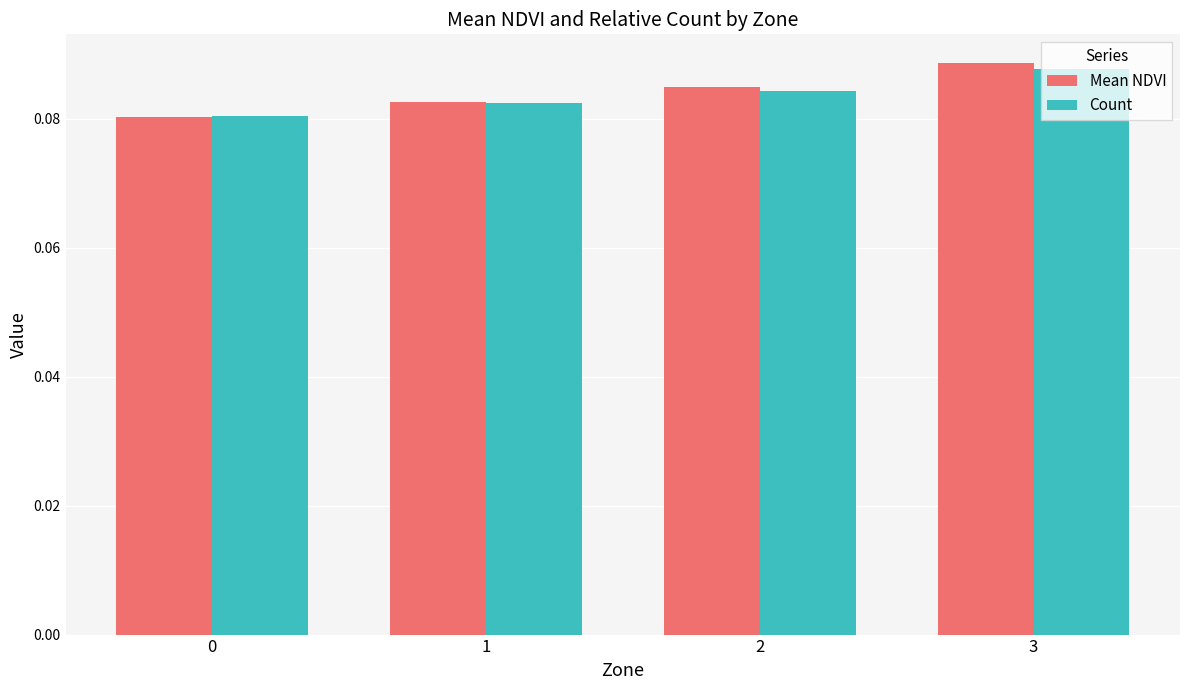

Is the value of Count at 2 greater than the value of Mean NDVI at 3?

No